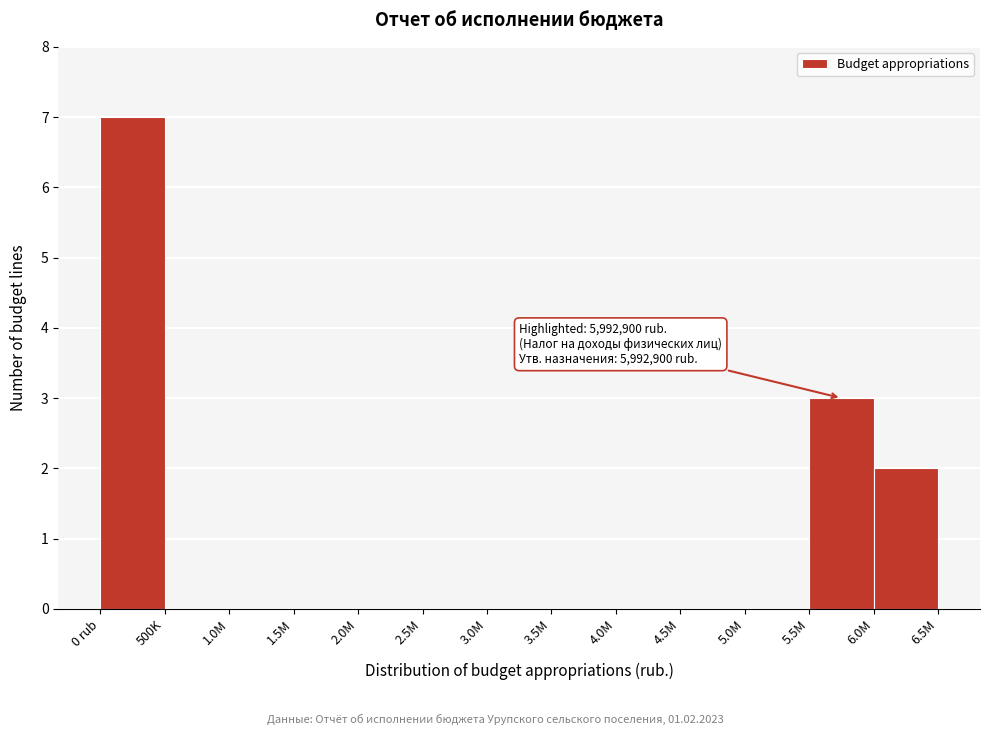

Reading left to right, list all the values displayed in this chart.

0 rub=7	500K=0	1.0M=0	1.5M=0	2.0M=0	2.5M=0	3.0M=0	3.5M=0	4.0M=0	4.5M=0	5.0M=0	5.5M=3	6.0M=2